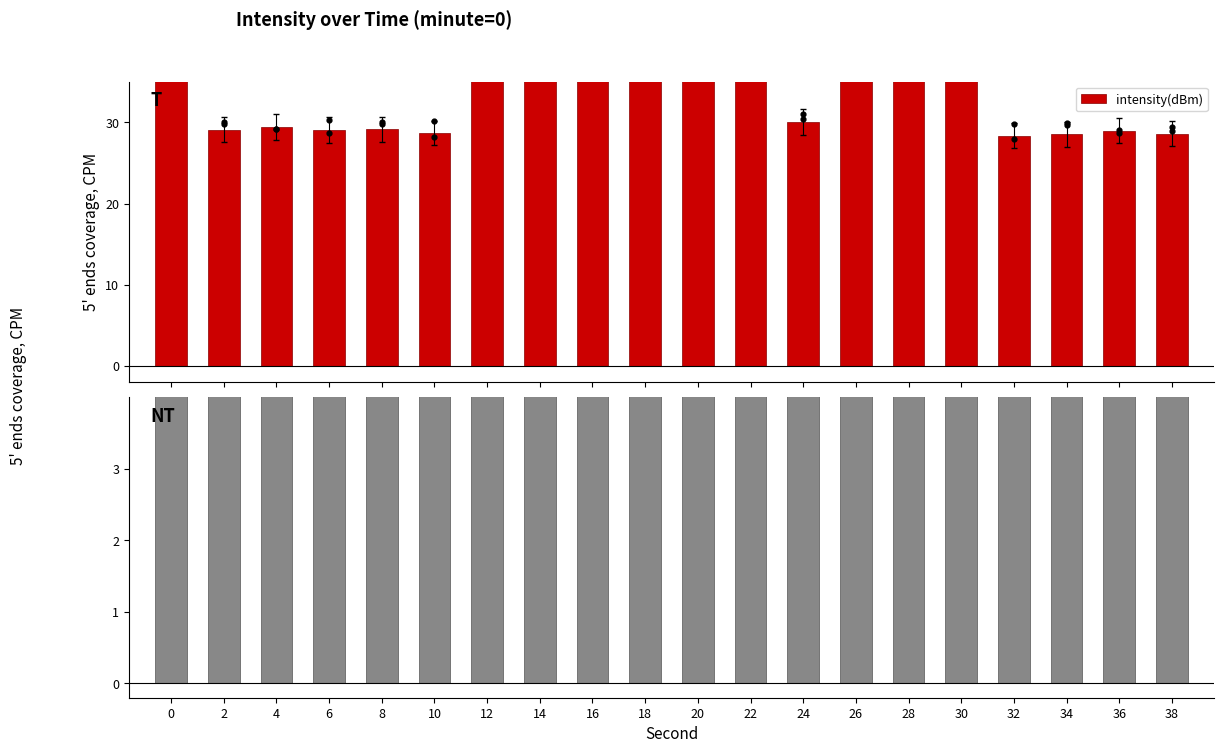

What is the ratio of the value at 0 to the value at 4?

2.0